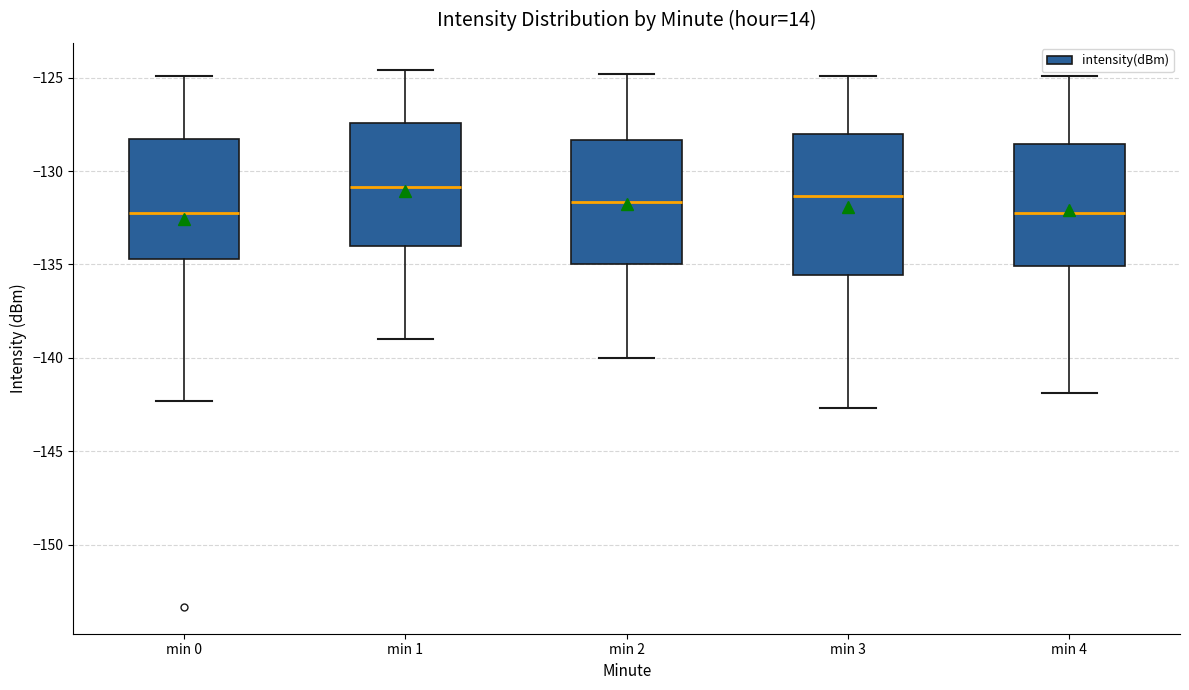

Reading left to right, transcribe this box plot: for each box, give where its median line is, the range the box spans, and where its two whiskers end, as read against the y-axis. The values are not printed on the chart, so give them approximately, as read against the axis.

min 0: median -132.0, box -134.5 to -128.5, whiskers -142.5 to -125.0
min 1: median -131.0, box -134.0 to -127.5, whiskers -139.0 to -124.5
min 2: median -131.5, box -135.0 to -128.5, whiskers -140.0 to -125.0
min 3: median -131.5, box -135.5 to -128.0, whiskers -142.5 to -125.0
min 4: median -132.0, box -135.0 to -128.5, whiskers -142.0 to -125.0